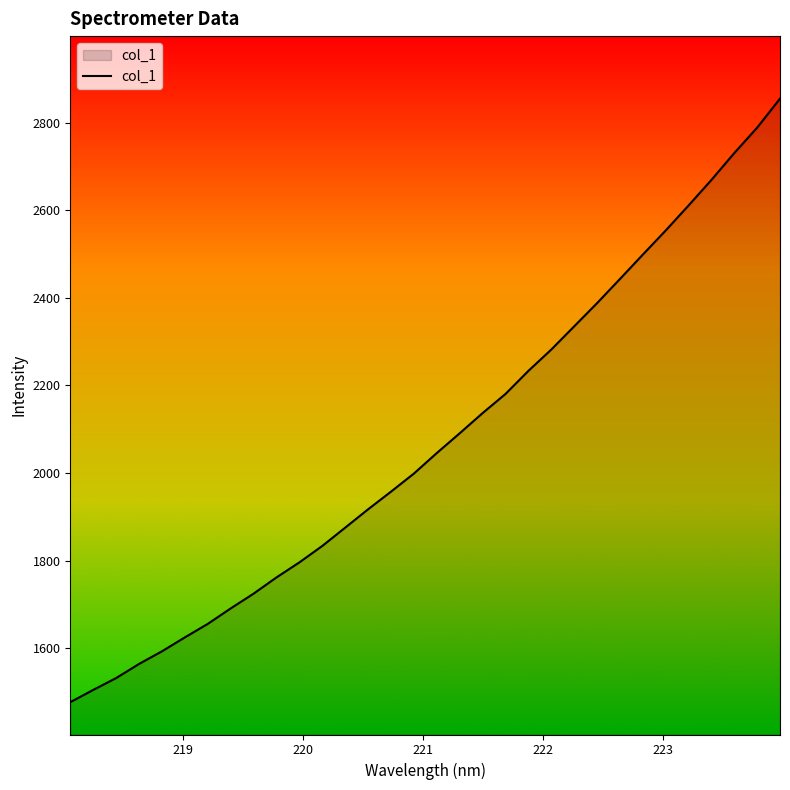

What is the difference between the maximum and minimum values?

1378.5